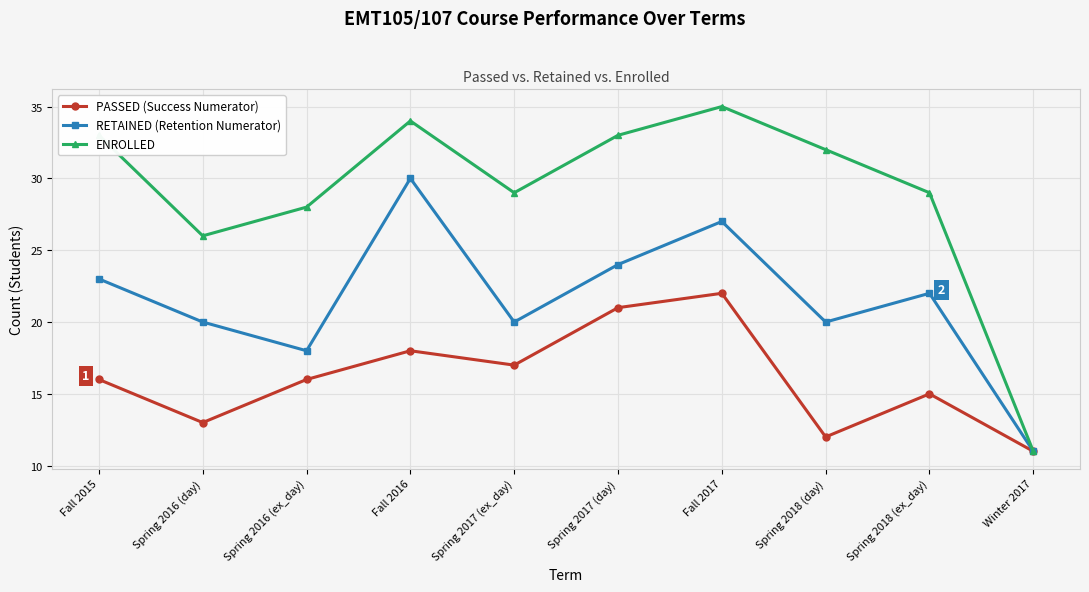

What is the label of the 1st point from the right?

Winter 2017